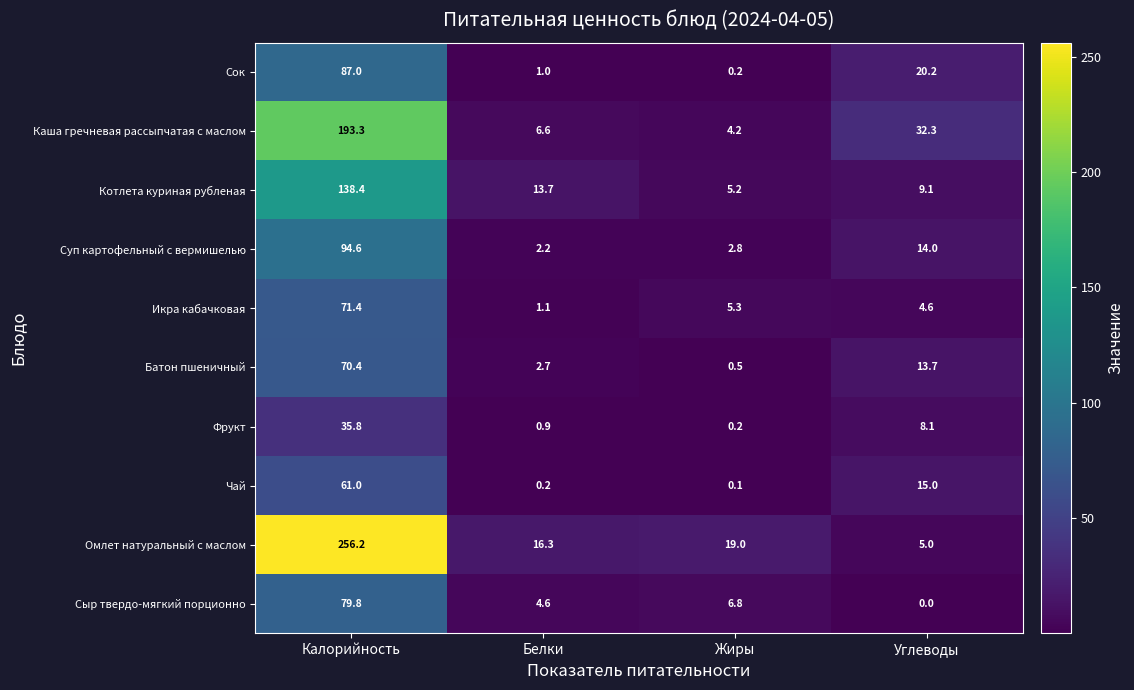

At how many categories does at least one series exceed 131?

1